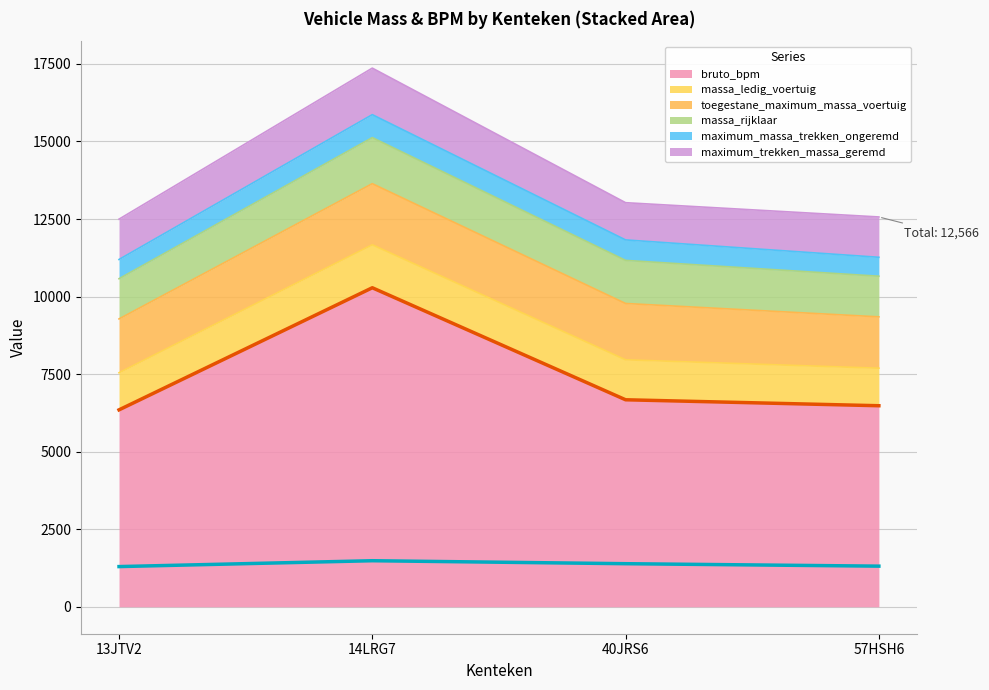

Reading left to right, list all the values displayed in this chart.

bruto_bpm: 13JTV2=6348	14LRG7=10284	40JRS6=6673	57HSH6=6481
massa_ledig_voertuig: 13JTV2=1196	14LRG7=1385	40JRS6=1289	57HSH6=1210
toegestane_maximum_massa_voertuig: 13JTV2=1735	14LRG7=1970	40JRS6=1815	57HSH6=1655
massa_rijklaar: 13JTV2=1296	14LRG7=1485	40JRS6=1389	57HSH6=1310
maximum_massa_trekken_ongeremd: 13JTV2=620	14LRG7=740	40JRS6=660	57HSH6=610
maximum_trekken_massa_geremd: 13JTV2=1300	14LRG7=1500	40JRS6=1200	57HSH6=1300